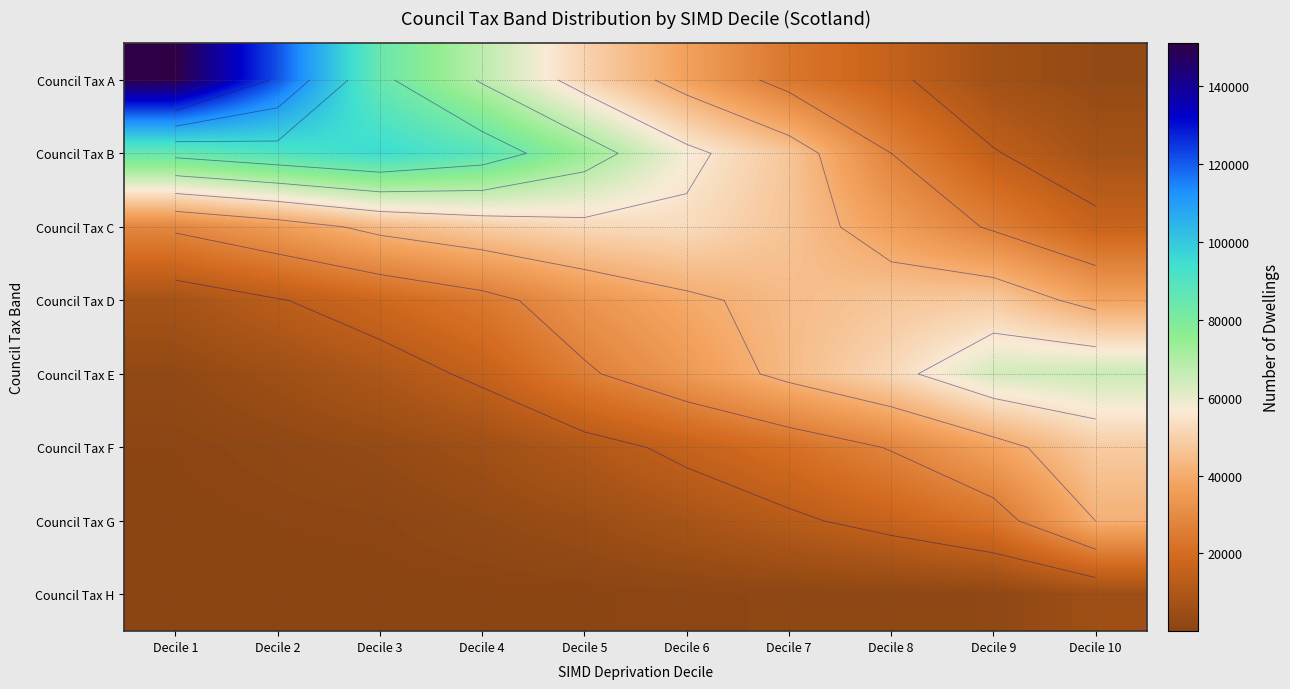

How many distinct data groups are displayed?

8